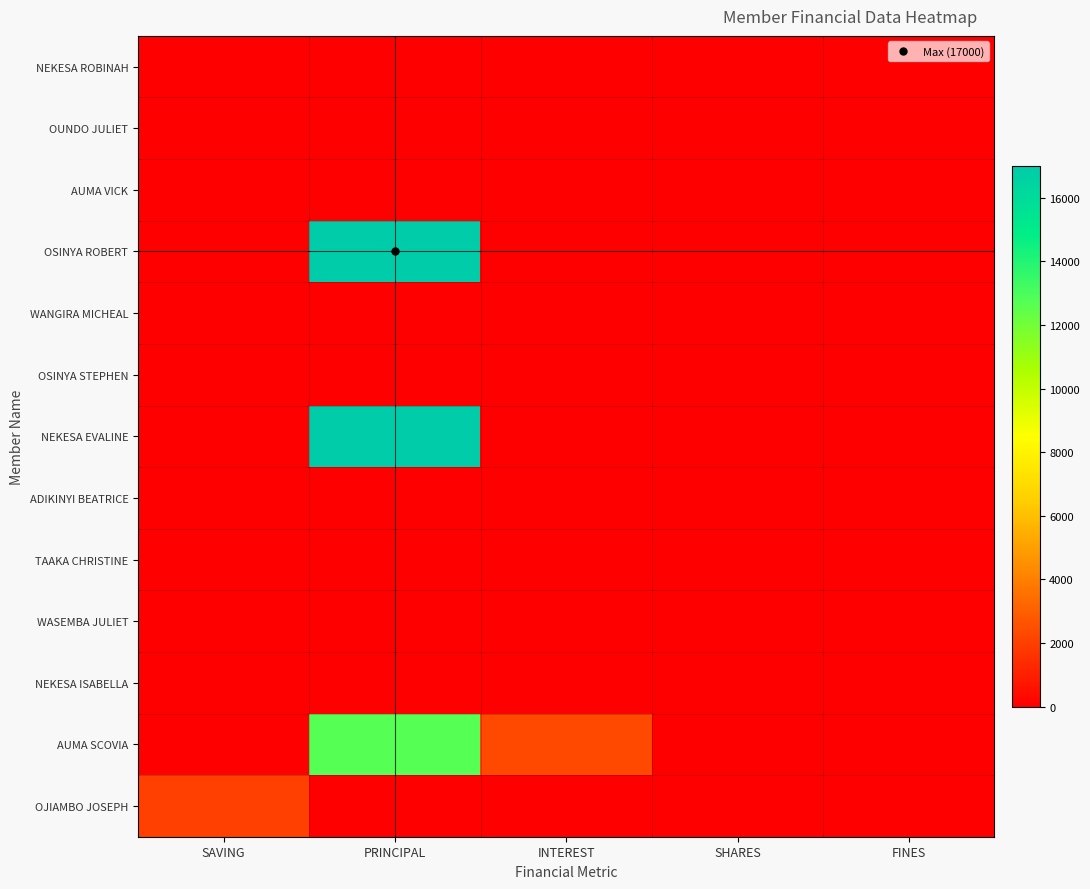

At PRINCIPAL, list the series in order from smallest to largest.

NEKESA ROBINAH, OUNDO JULIET, AUMA VICK, WANGIRA MICHEAL, OSINYA STEPHEN, ADIKINYI BEATRICE, TAAKA CHRISTINE, WASEMBA JULIET, NEKESA ISABELLA, OJIAMBO JOSEPH, AUMA SCOVIA, OSINYA ROBERT, NEKESA EVALINE